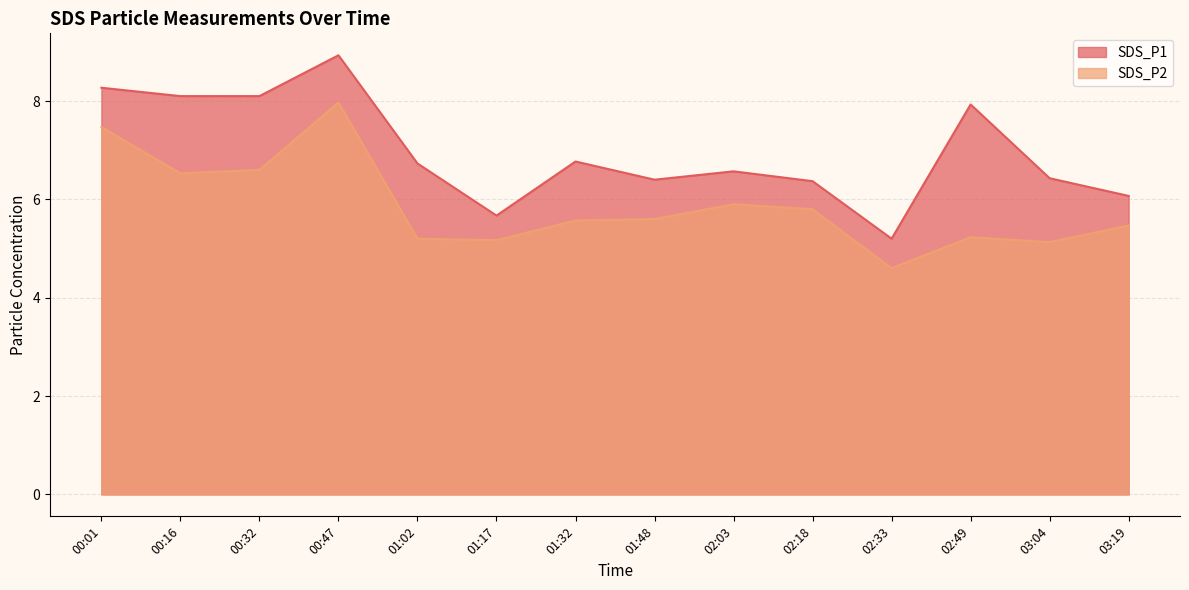

True or false: SDS_P2 and SDS_P1 cross at least once.

False